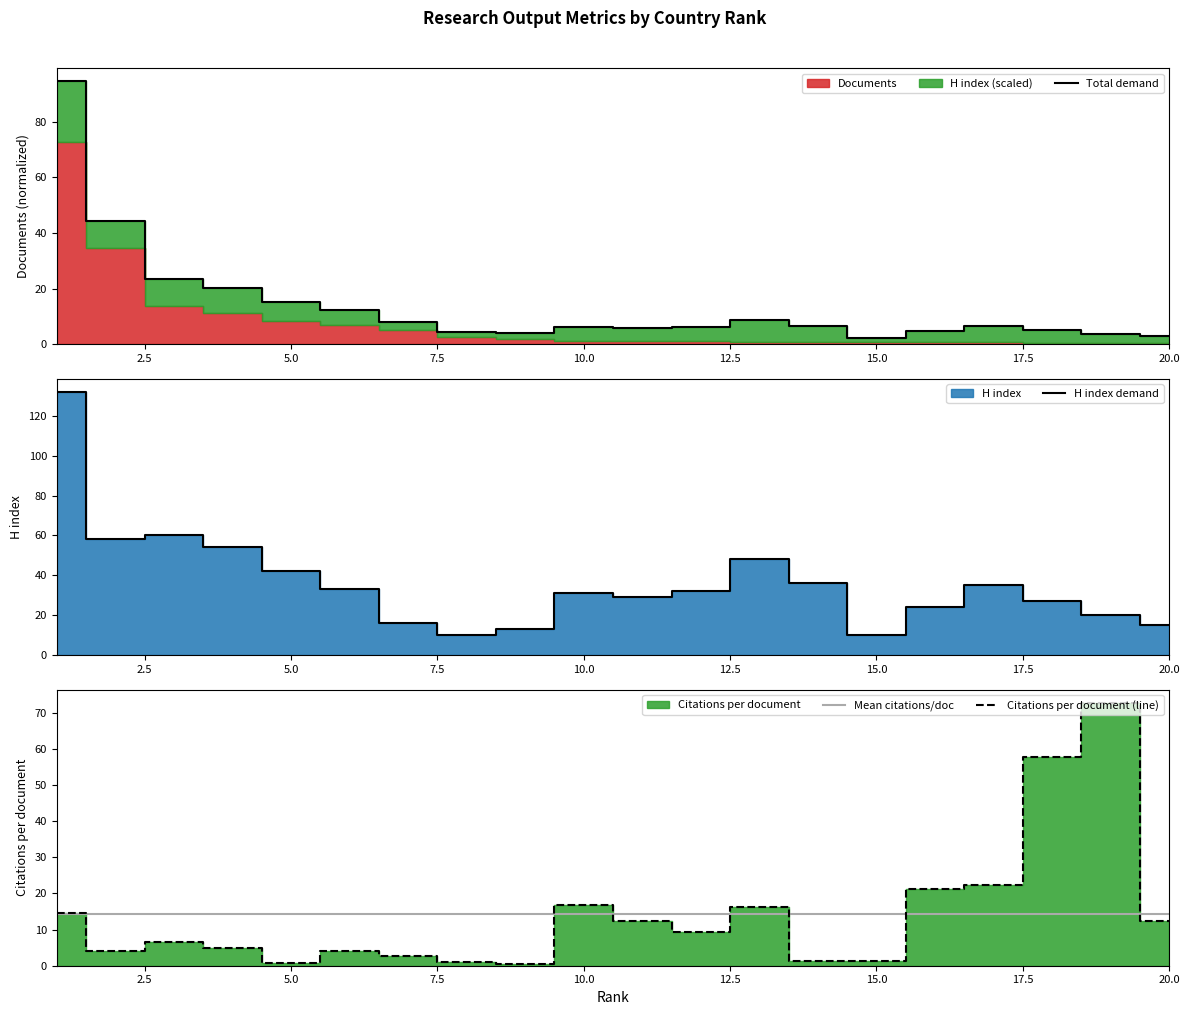

What is the value of the Citations per document (line) point at the 3rd from the left?

6.6